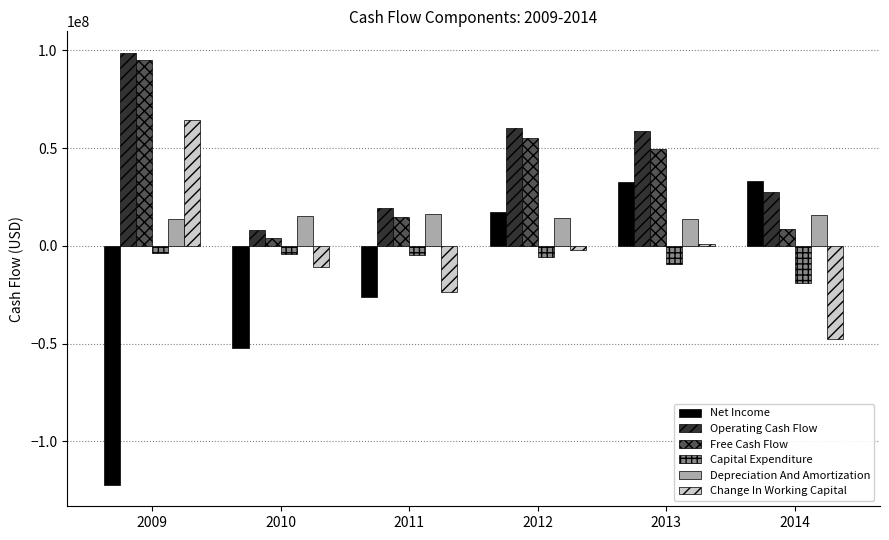

What is the approximate value of Depreciation And Amortization at 2013, to the nearest 100?

13545000